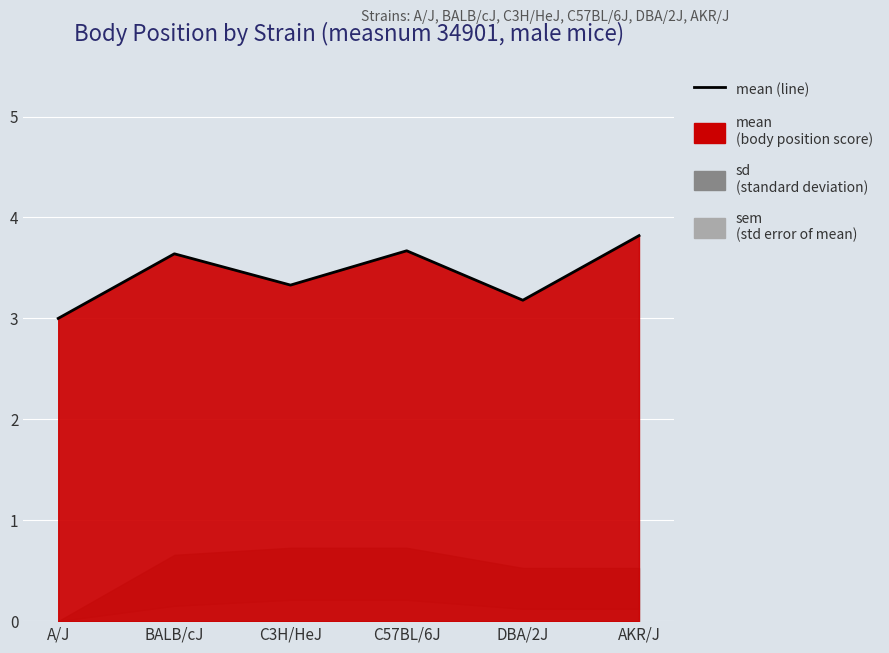

How many points are lower than both their immediate neighbors (excluding endpoints)?

2